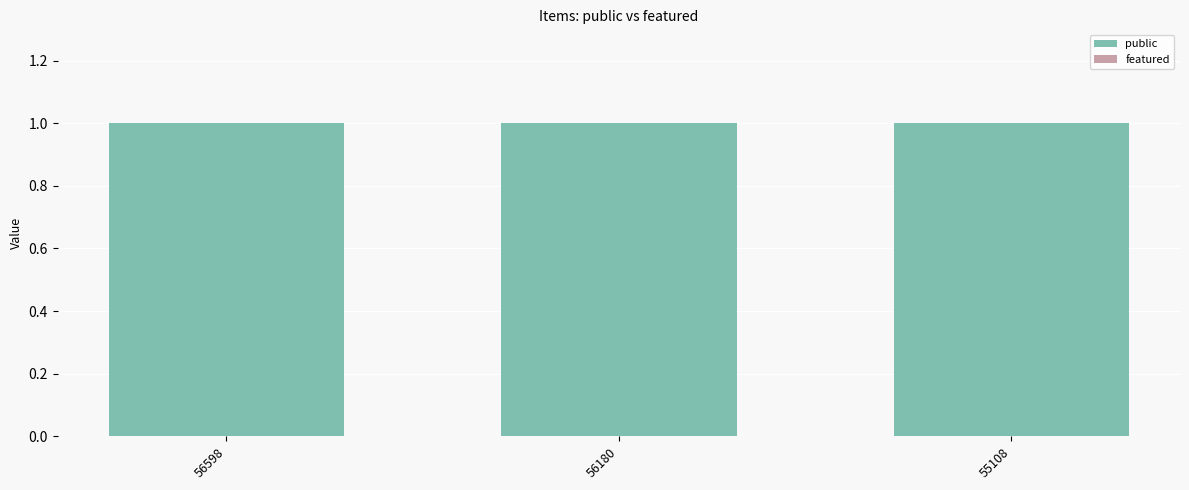

How many groups of bars are there?

3